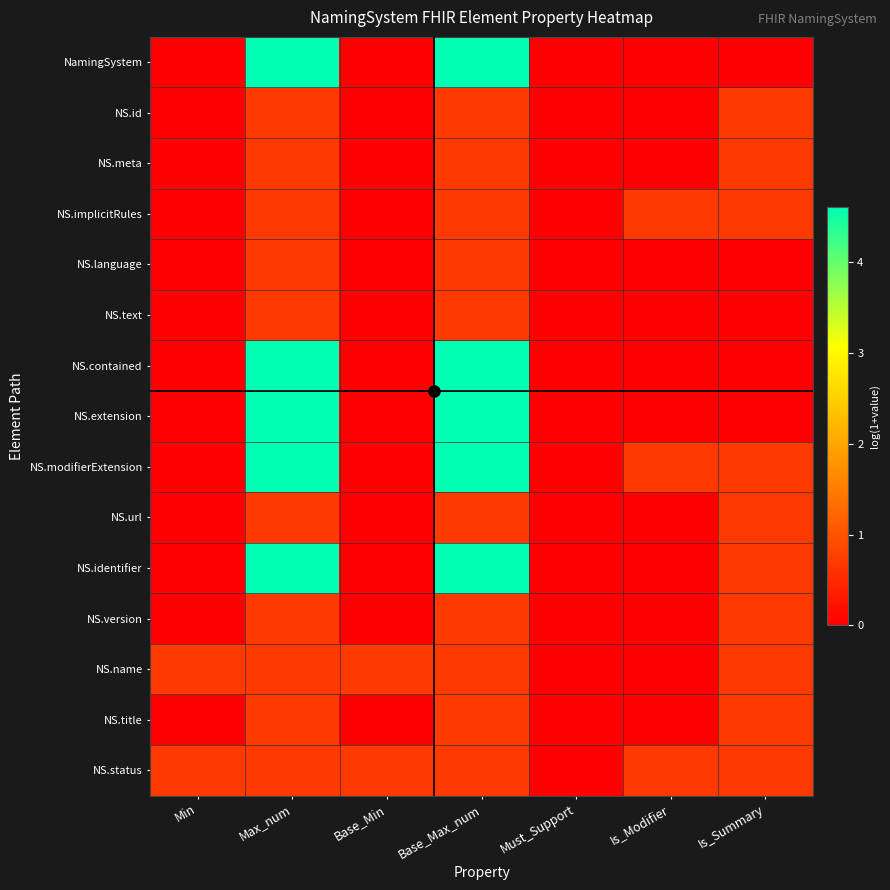

What is the total value across all series at Max_num?

30.0